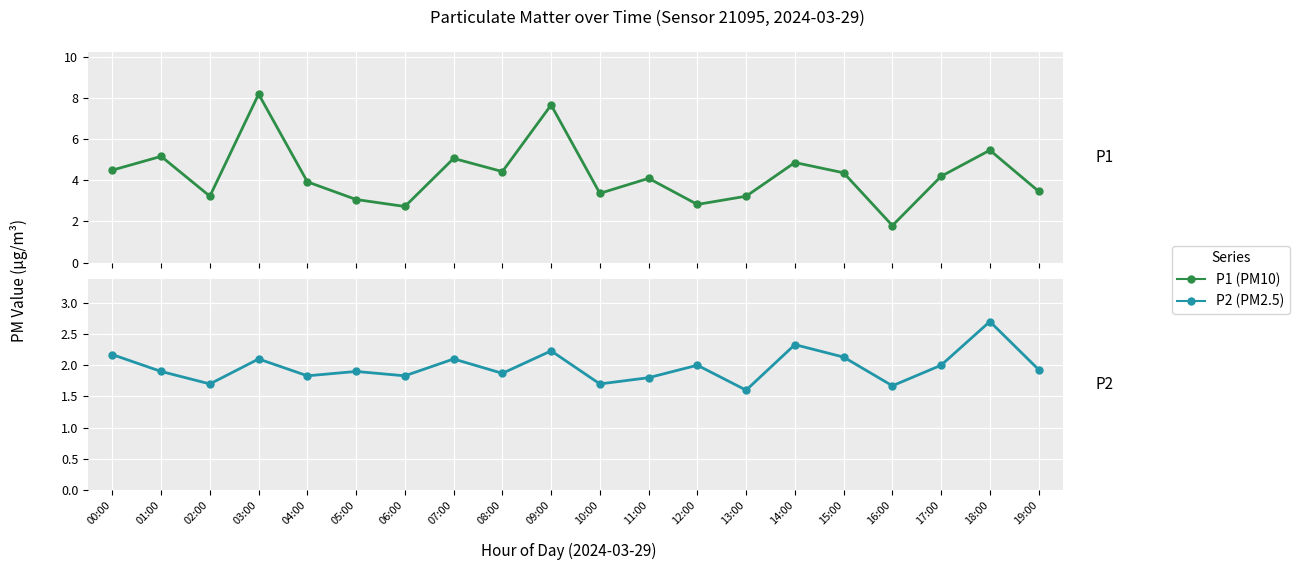

Reading left to right, what are all the values shown in this chart?

P1: 00:00=4.5	01:00=5.2	02:00=3.2	03:00=8.2	04:00=3.9	05:00=3.1	06:00=2.7	07:00=5.1	08:00=4.4	09:00=7.7	10:00=3.4	11:00=4.1	12:00=2.8	13:00=3.2	14:00=4.9	15:00=4.4	16:00=1.8	17:00=4.2	18:00=5.5	19:00=3.5
P2: 00:00=2.2	01:00=1.9	02:00=1.7	03:00=2.1	04:00=1.8	05:00=1.9	06:00=1.8	07:00=2.1	08:00=1.9	09:00=2.2	10:00=1.7	11:00=1.8	12:00=2.0	13:00=1.6	14:00=2.3	15:00=2.1	16:00=1.7	17:00=2.0	18:00=2.7	19:00=1.9